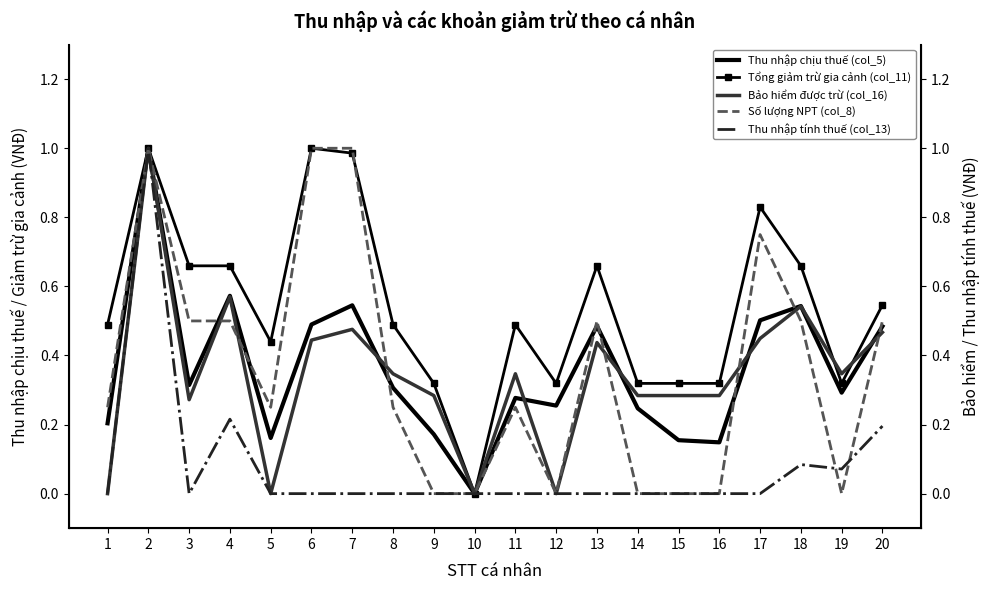

What is the value of the Số lượng NPT (col_8) point at the 4th from the left?

0.5